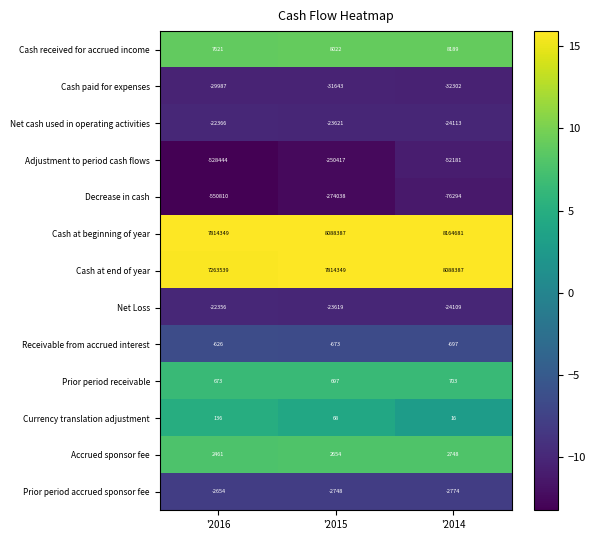

Which category has the highest value in the Currency translation adjustment series?

'2016